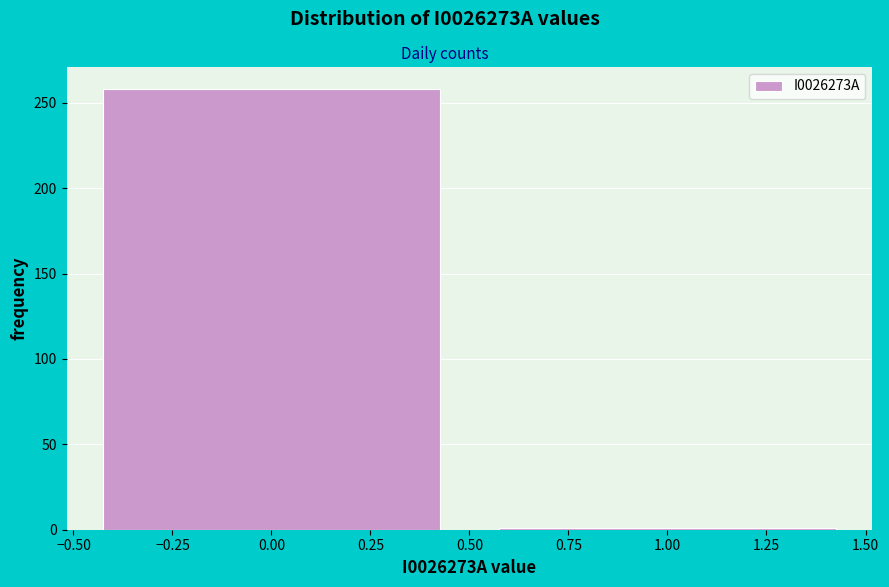

Reading left to right, transcribe this chart: for each bar, give the range it covers on the x-axis and its height. The values are not printed on the chart, so give them approximately, as read against the axis.

-0.50 to 0.50: 260
0.50 to 1.50: under 5